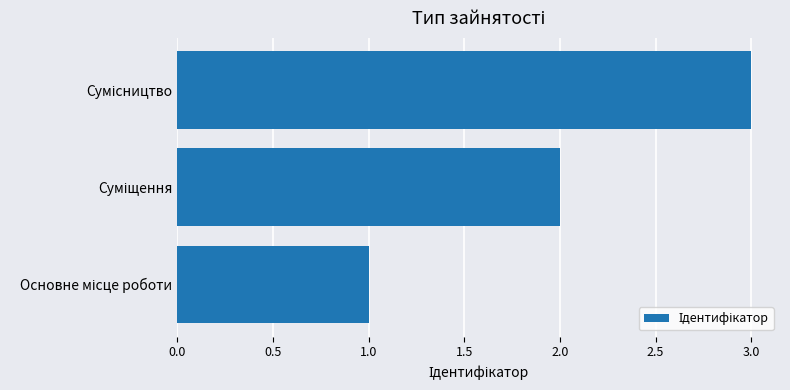

What is the sum of all values?

6